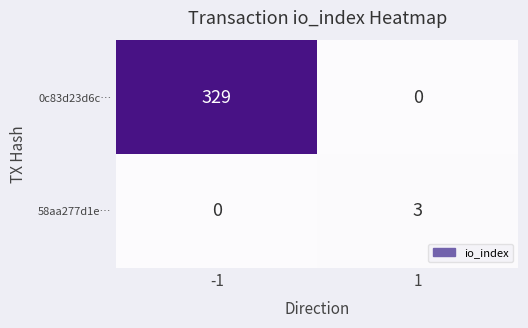

What is the difference between the maximum and minimum values in the 0c83d23d6c… series?

329